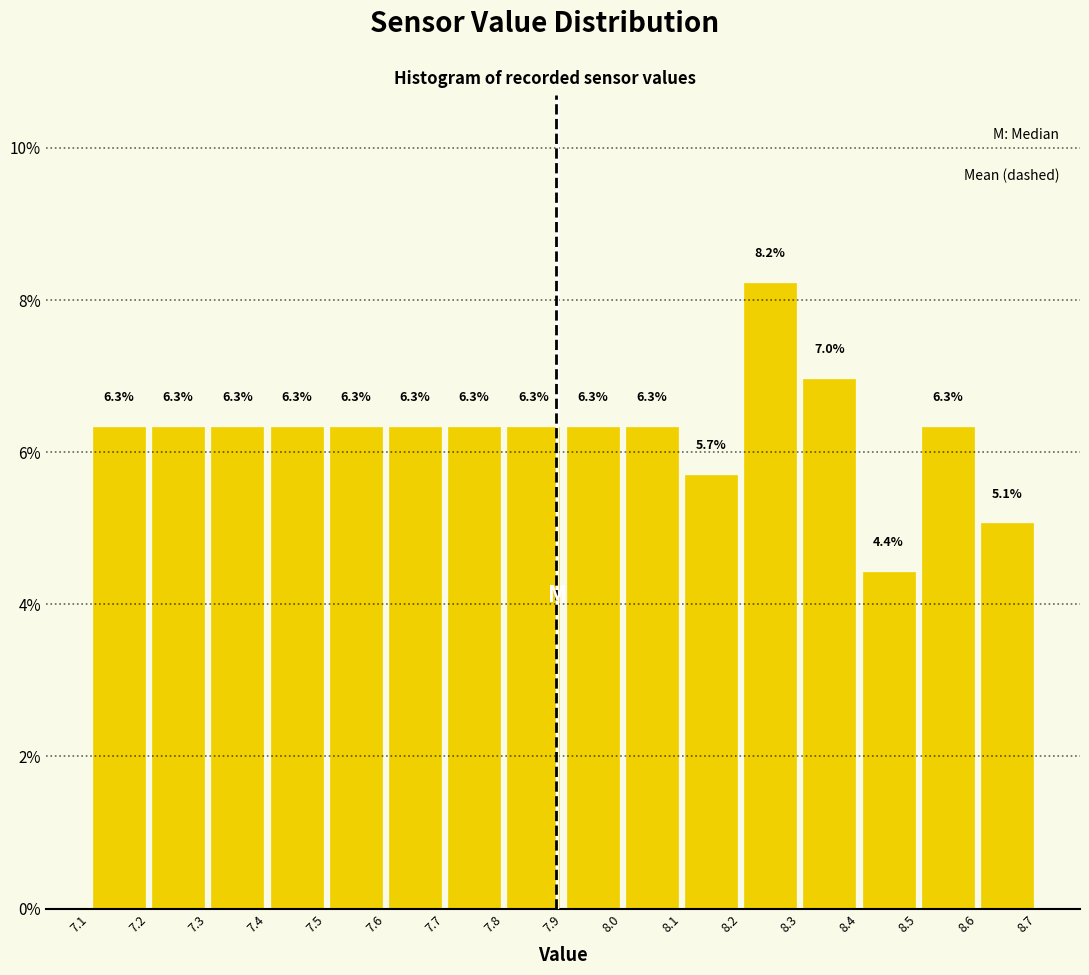

Reading left to right, list every bar in this chart as the range it spans on the x-axis followed by its height.

7.1 to 7.2: 6.3
7.2 to 7.3: 6.3
7.3 to 7.4: 6.3
7.4 to 7.5: 6.3
7.5 to 7.6: 6.3
7.6 to 7.7: 6.3
7.7 to 7.8: 6.3
7.8 to 7.9: 6.3
7.9 to 8.0: 6.3
8.0 to 8.1: 6.3
8.1 to 8.2: 5.7
8.2 to 8.3: 8.2
8.3 to 8.4: 7.0
8.4 to 8.5: 4.4
8.5 to 8.6: 6.3
8.6 to 8.7: 5.1